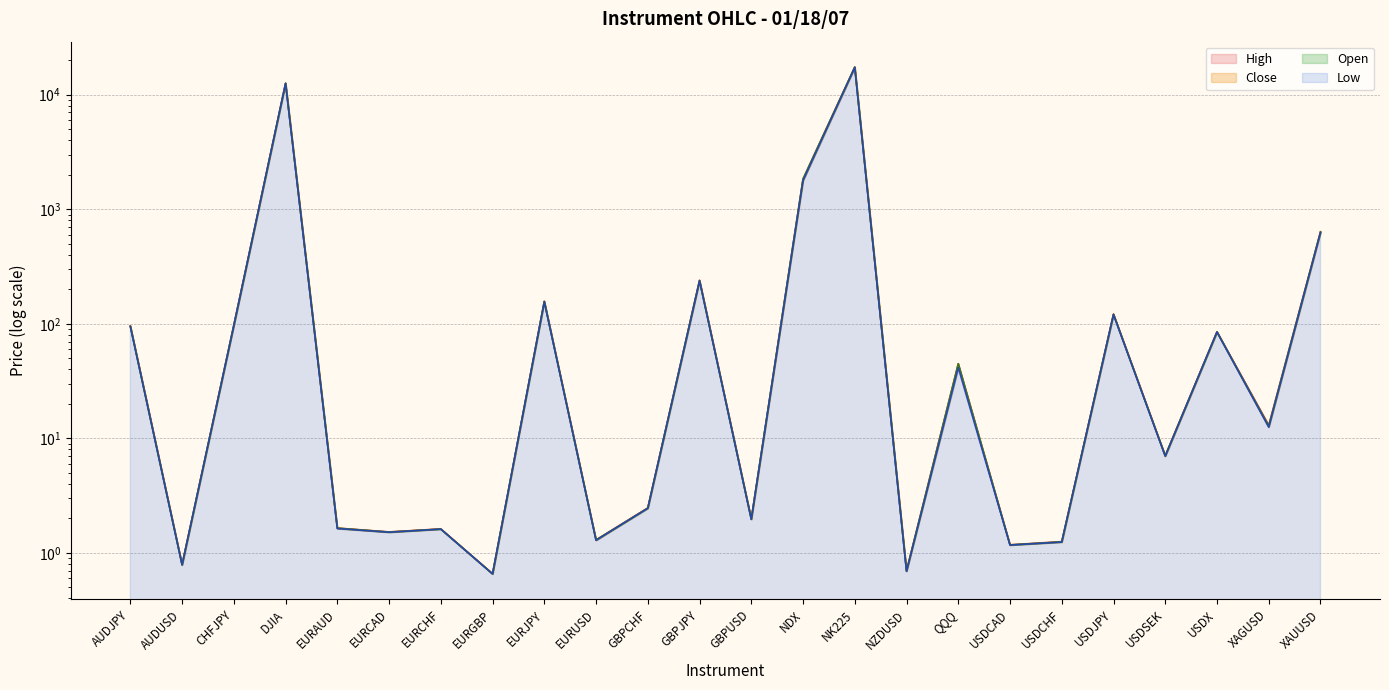

True or false: High and Open cross at least once.

False